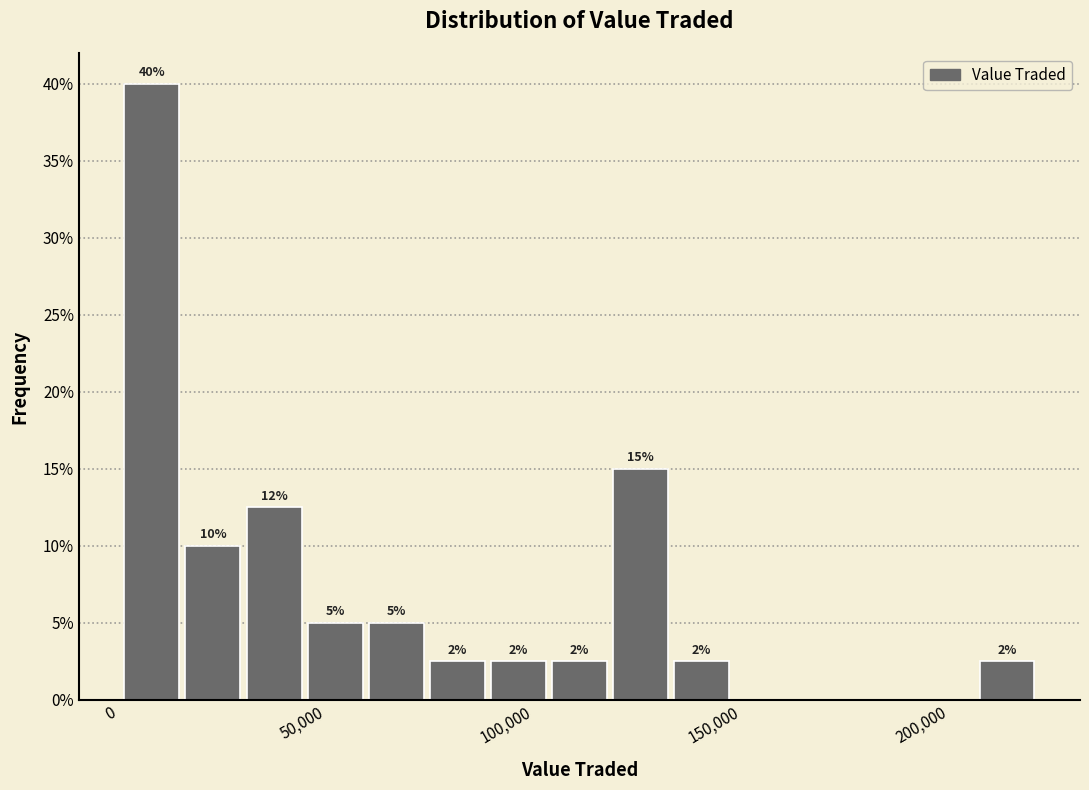

Read against the x-axis, roughly where is the centre of the tallest bar?

10000